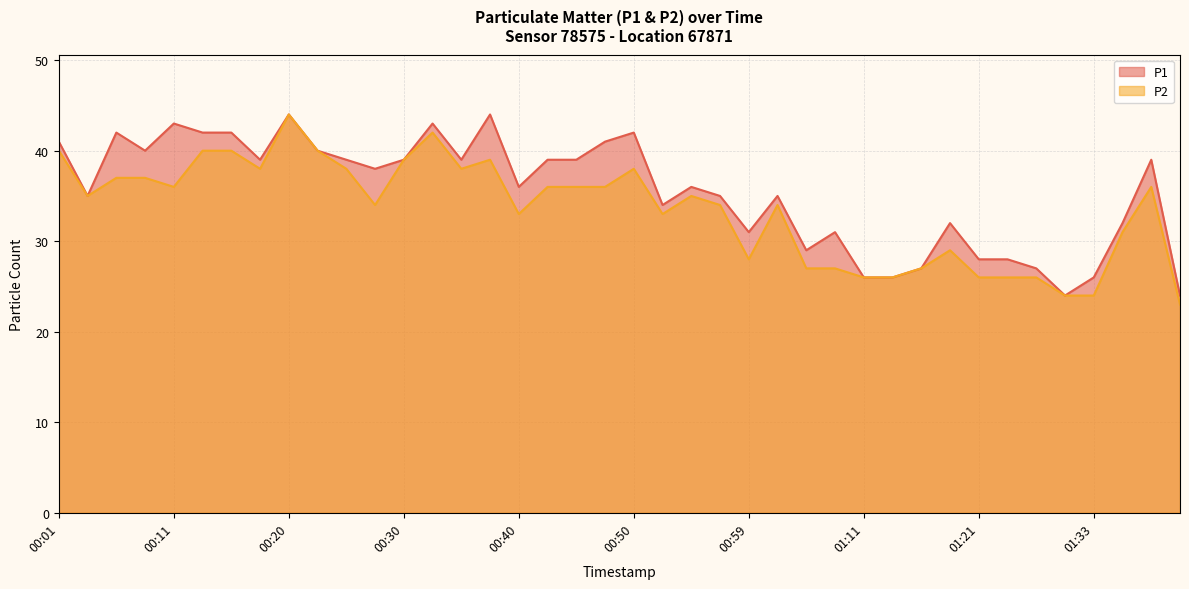

Rank the series at 01:19 from highest to lowest value.

P1, P2